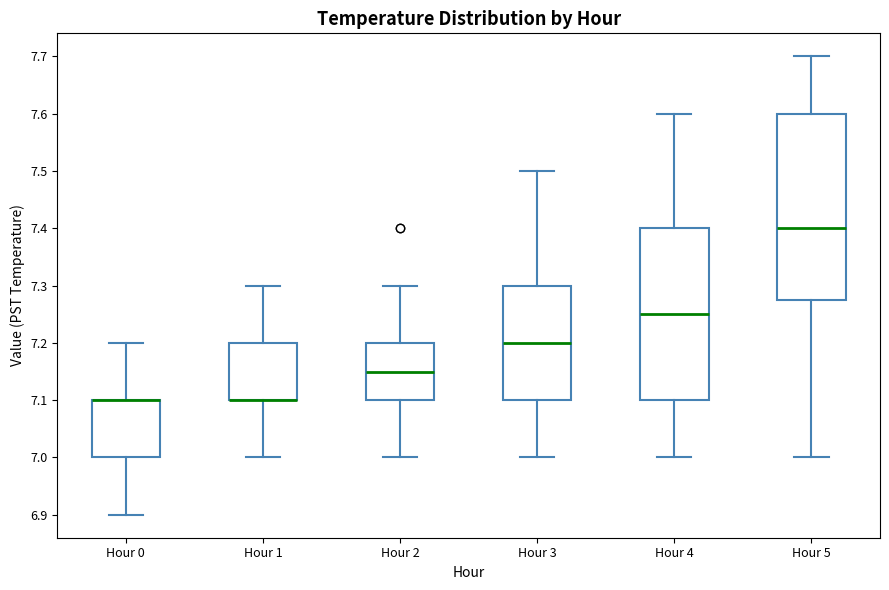

Reading left to right, transcribe this box plot: for each box, give where its median line is, the range the box spans, and where its two whiskers end, as read against the y-axis. The values are not printed on the chart, so give them approximately, as read against the axis.

Hour 0: median 7.10 (drawn on the box's upper edge), box 7.00 to 7.10, whiskers 6.90 to 7.20
Hour 1: median 7.10 (drawn on the box's lower edge), box 7.10 to 7.20, whiskers 7.00 to 7.30
Hour 2: median 7.15, box 7.10 to 7.20, whiskers 7.00 to 7.30
Hour 3: median 7.20, box 7.10 to 7.30, whiskers 7.00 to 7.50
Hour 4: median 7.25, box 7.10 to 7.40, whiskers 7.00 to 7.60
Hour 5: median 7.40, box 7.28 to 7.60, whiskers 7.00 to 7.70